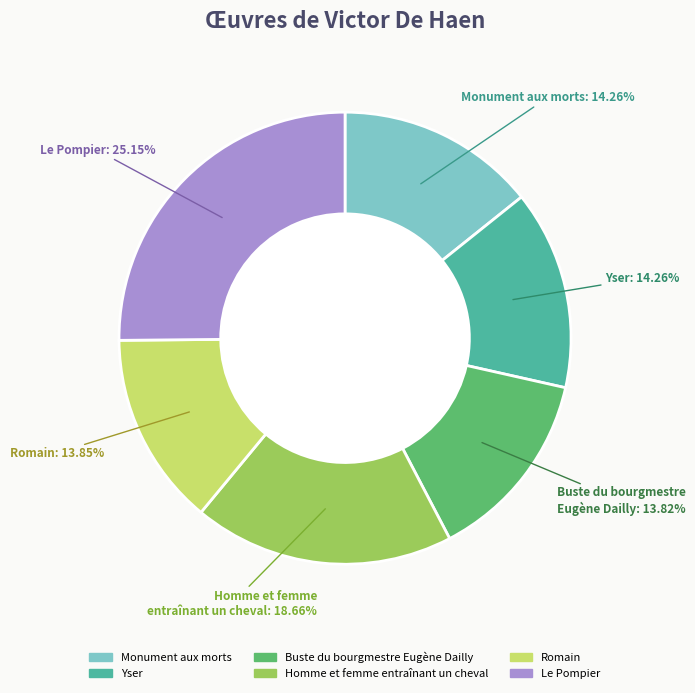

Which category has the biggest portion of the pie?

Le Pompier